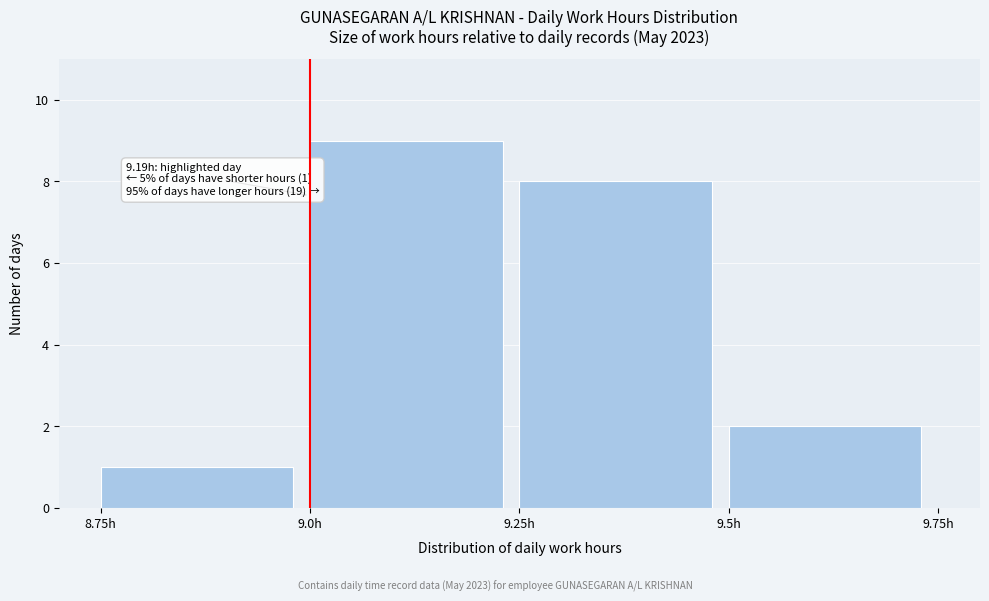

Which range on the x-axis has the tallest bar?

9.00 to 9.25